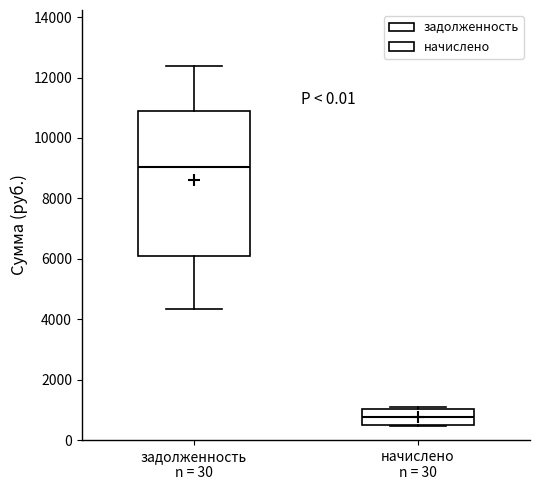

Comparing the boxes themselves (not the whiskers), which one is the tallest?

задолженность n = 30